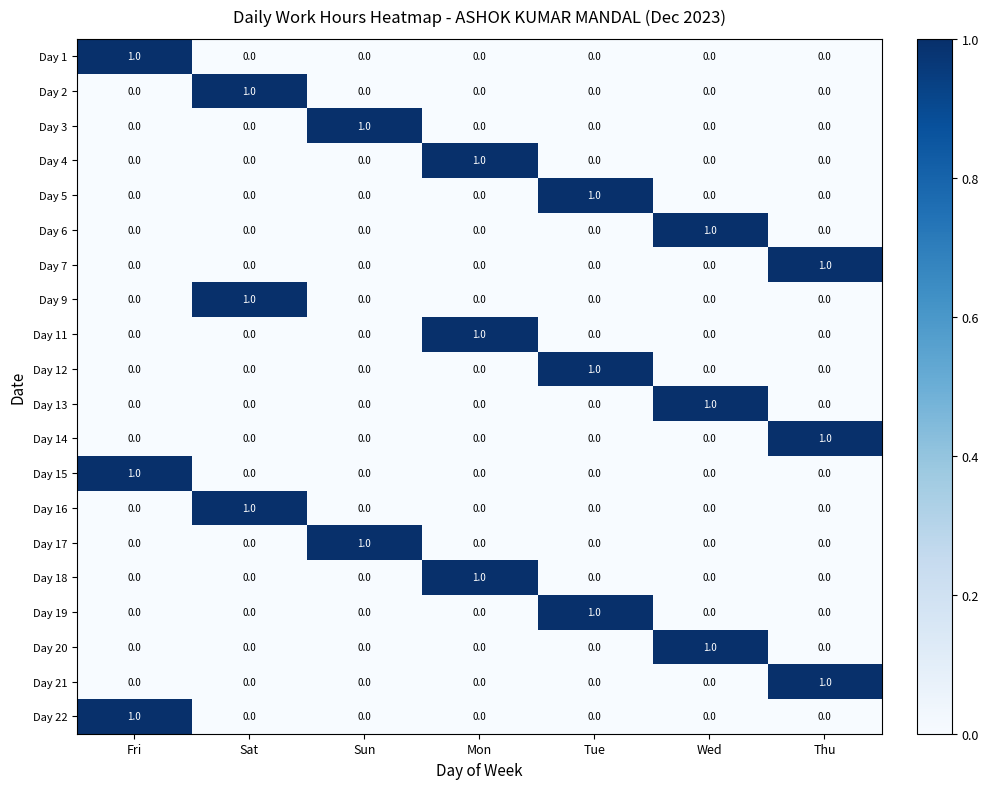

Count the number of data series in this chart.

20